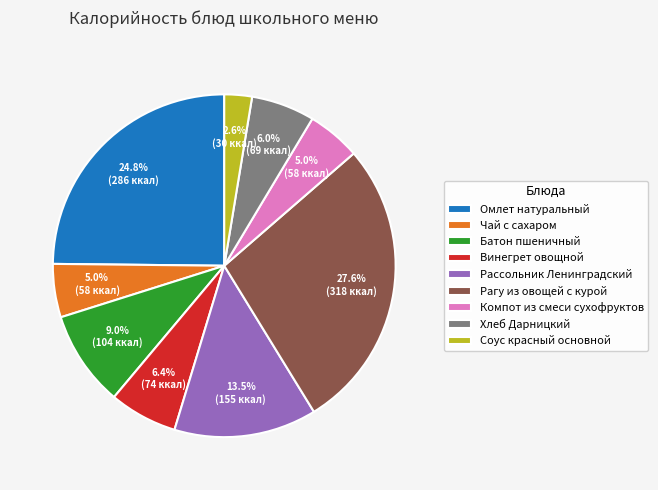

Is there any slice that represents more than half of the pie?

No